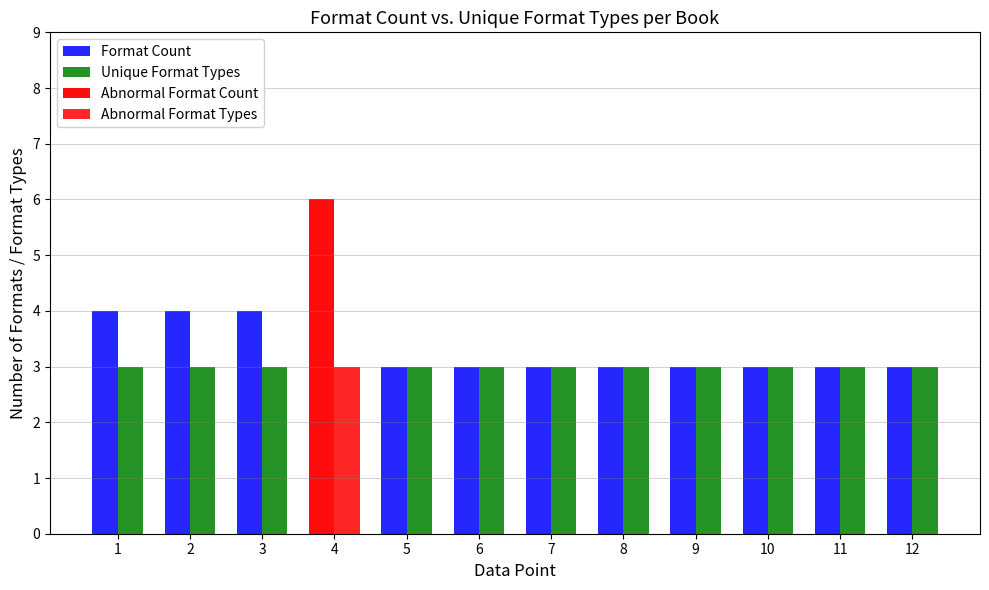

Does the chart contain stacked bars?

No